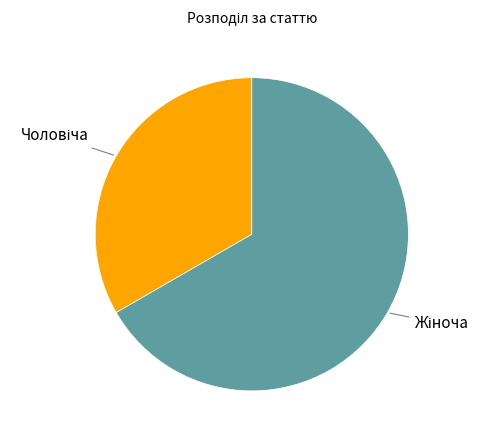

Is there a majority slice in this chart?

Yes